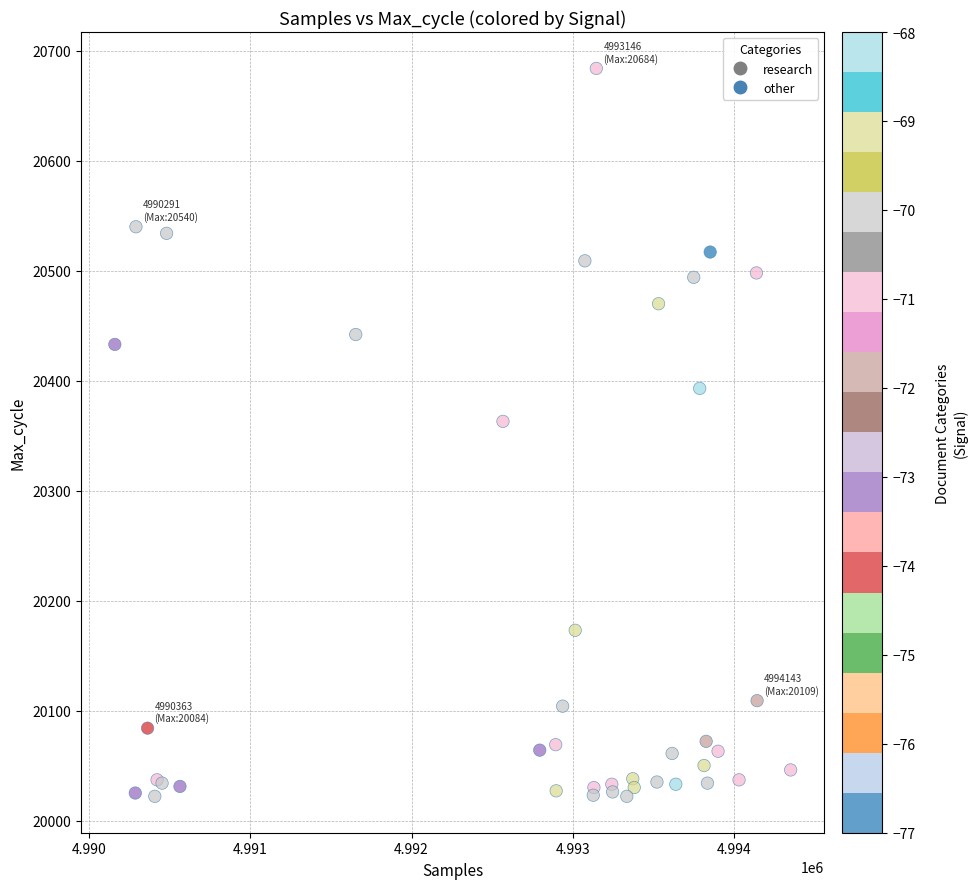

What Y value in the scatter plot is closest to 20353?

20363